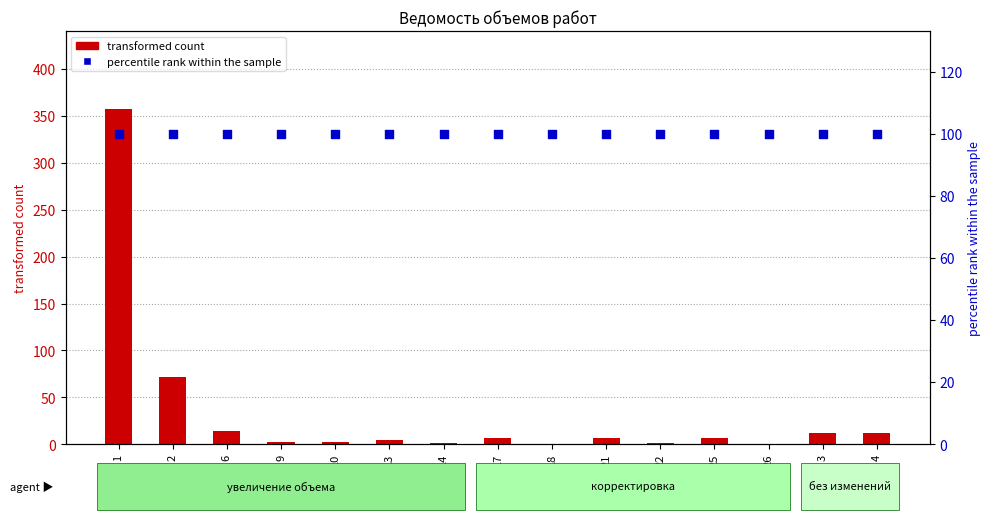

Which series has the largest total across all categories?

percentile rank within the sample